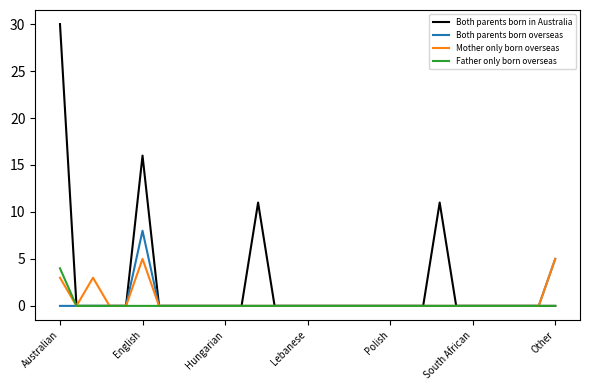

Which series has the largest total across all categories?

Both parents born in Australia